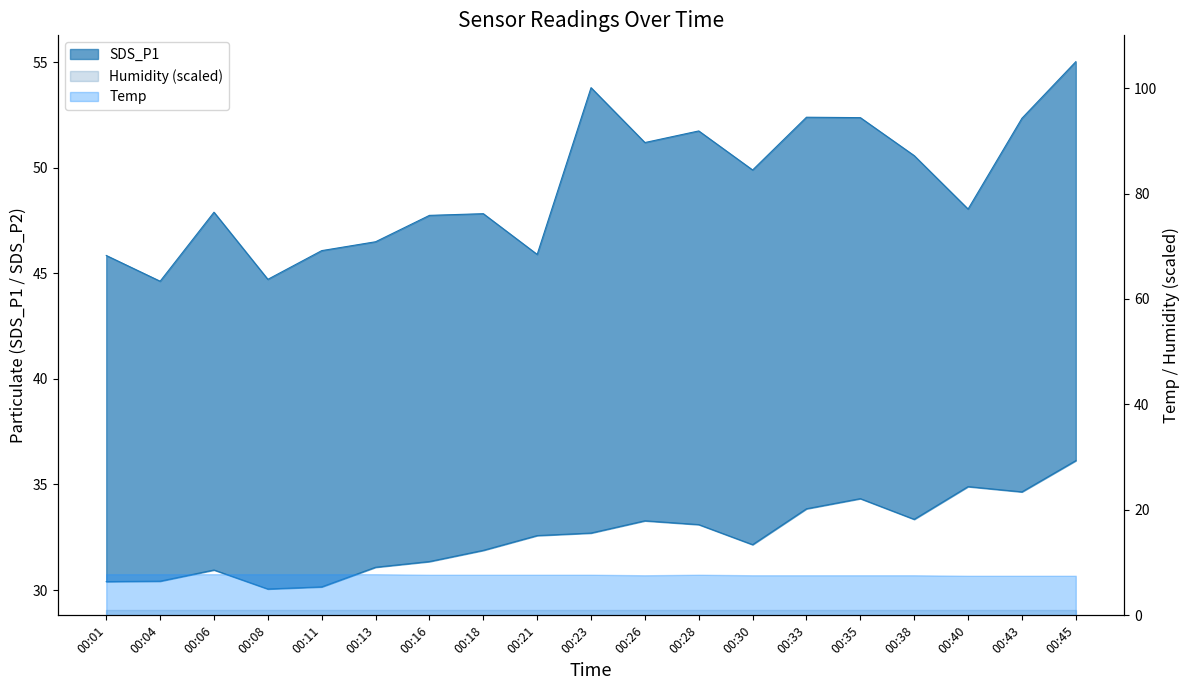

How many interior local valleys does the SDS_P1 series have?

6